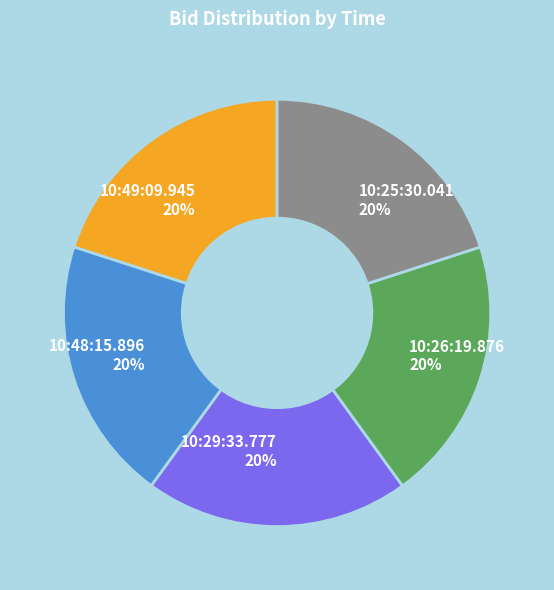

To the nearest percent, what is the average slice percentage?

20%